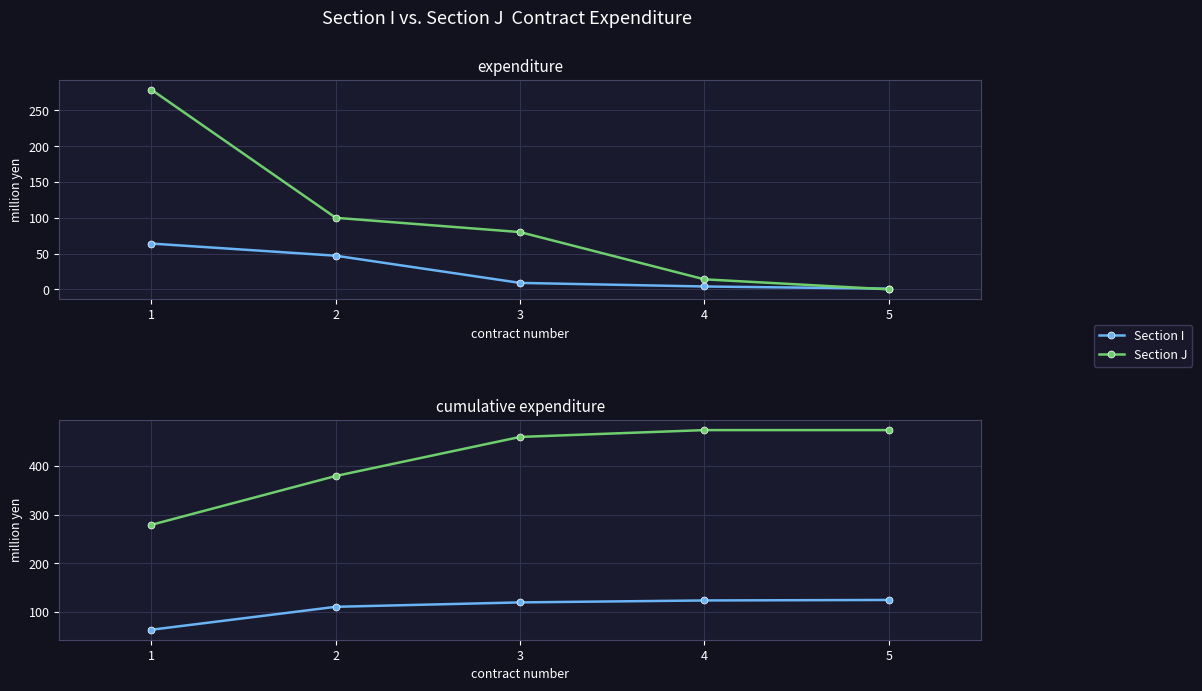

True or false: Section J and Section I intersect in this chart.

False